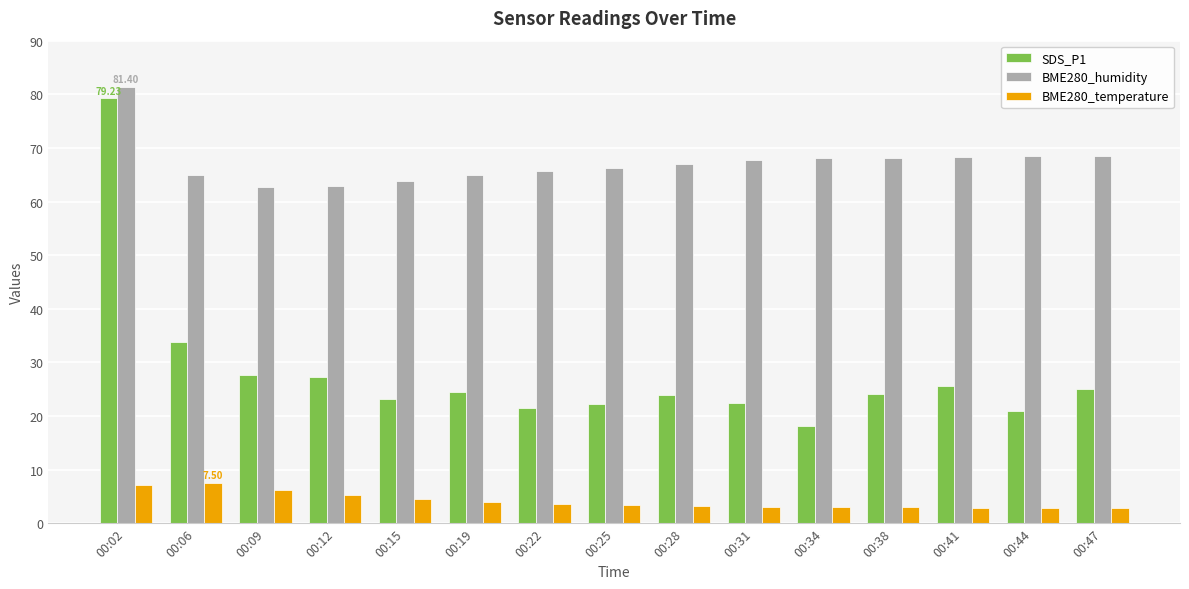

Which series has the largest range (max minus min)?

SDS_P1